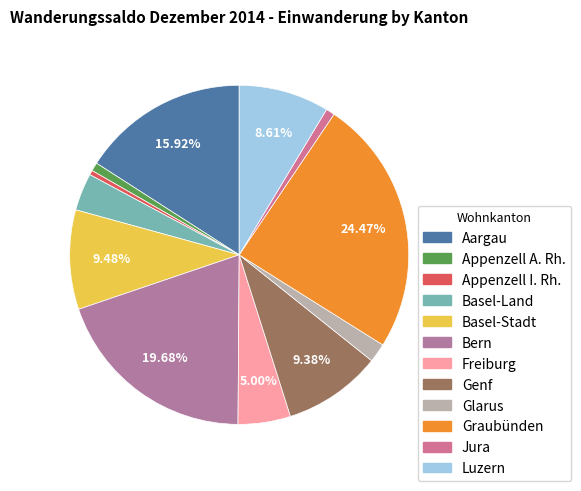

To the nearest percent, what is the difference between the Basel-Stadt and Jura slice percentages?

9%